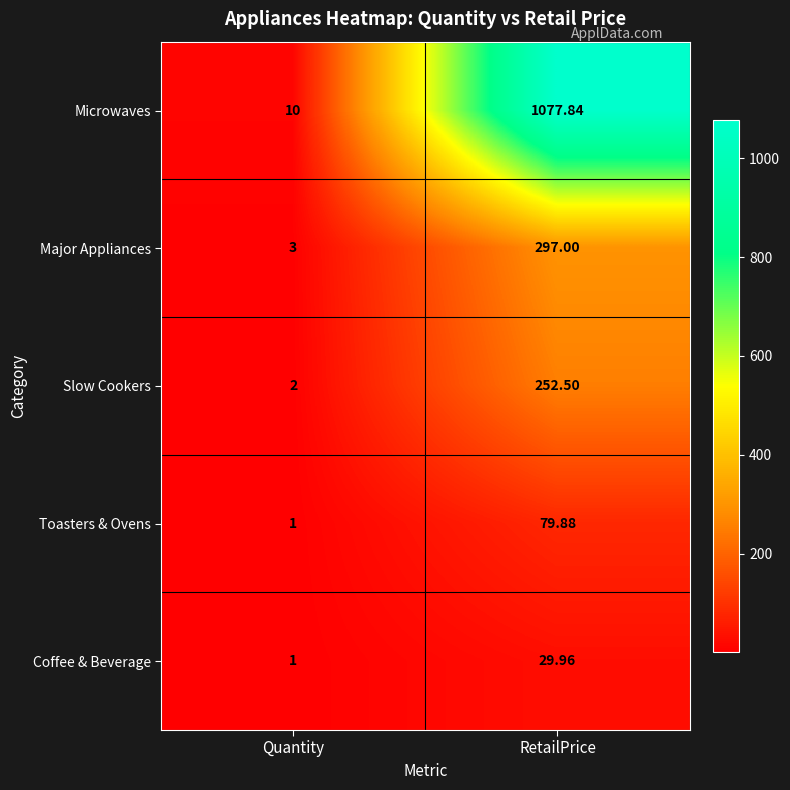

Where does the Toasters & Ovens series first go above 79?

RetailPrice